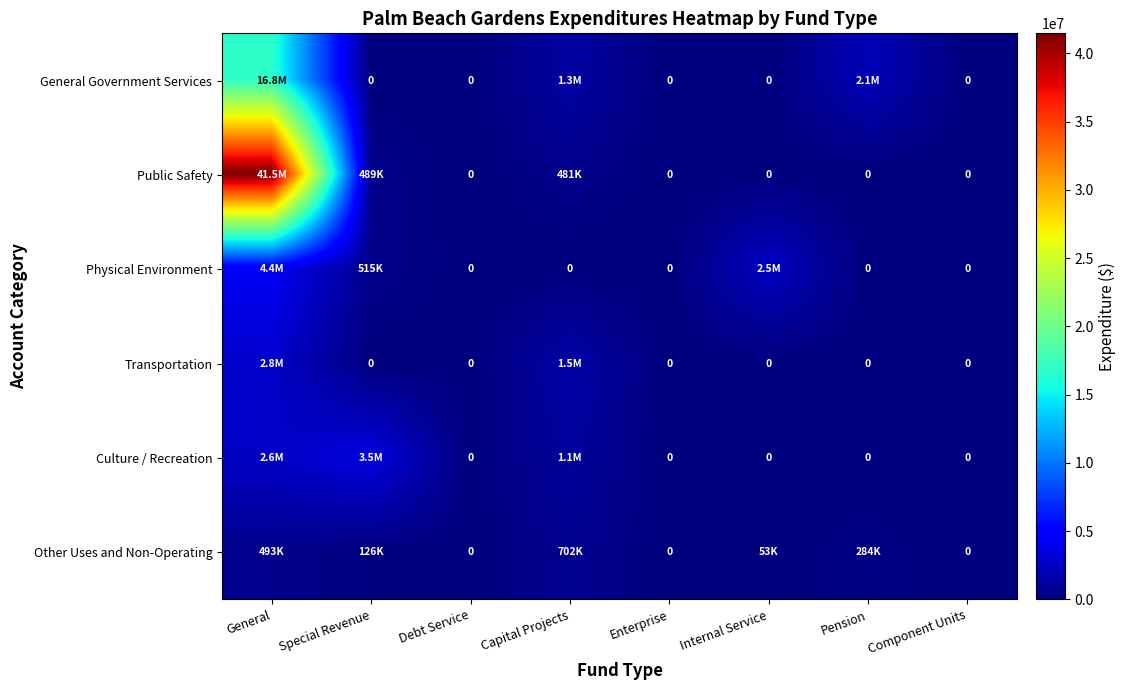

The value of Public Safety at Capital Projects is 480535. True or false?

True